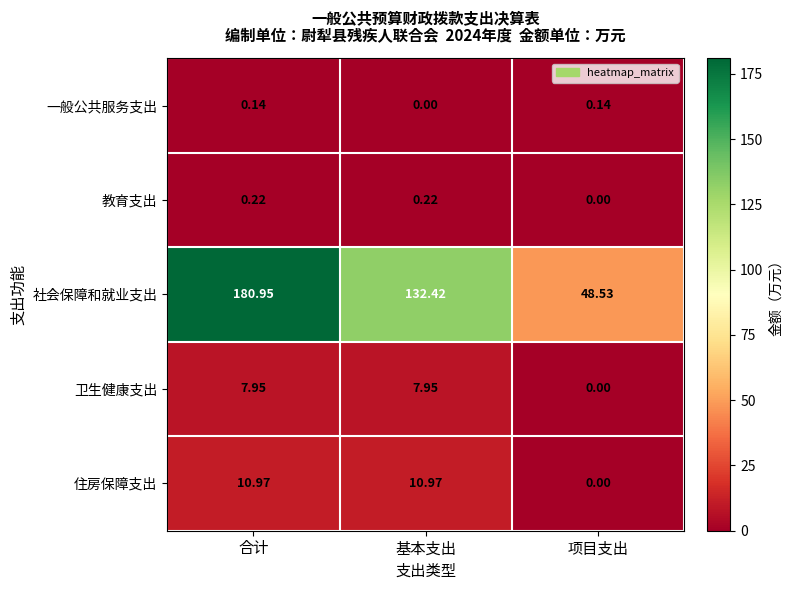

At which label does 卫生健康支出 first exceed 7?

合计